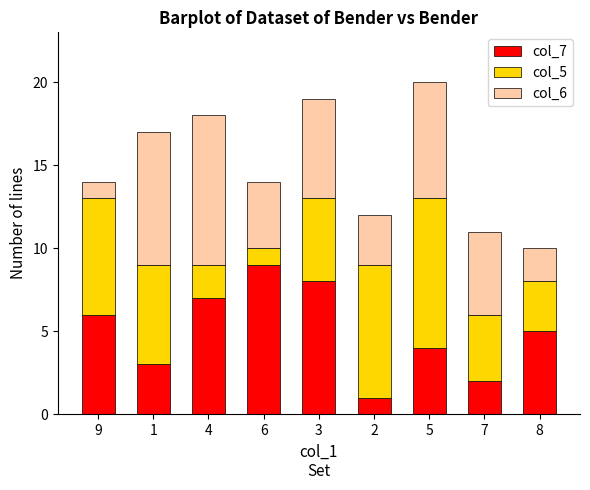

What is the value of the col_7 bar at the 9th from the left?

5